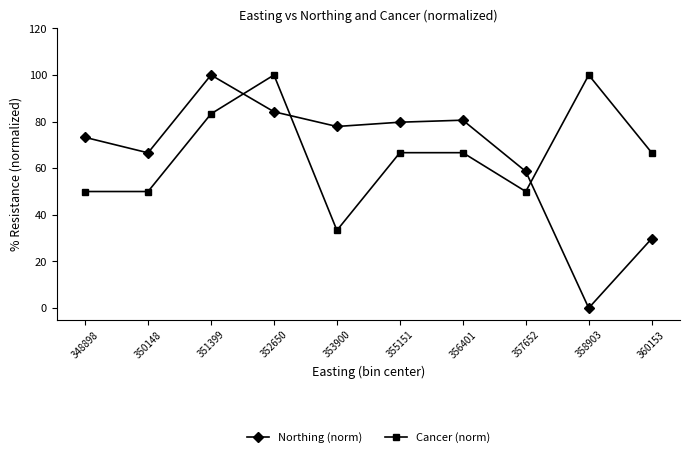

Which series ends up on top after the final intersection of Northing (norm) and Cancer (norm)?

Cancer (norm)